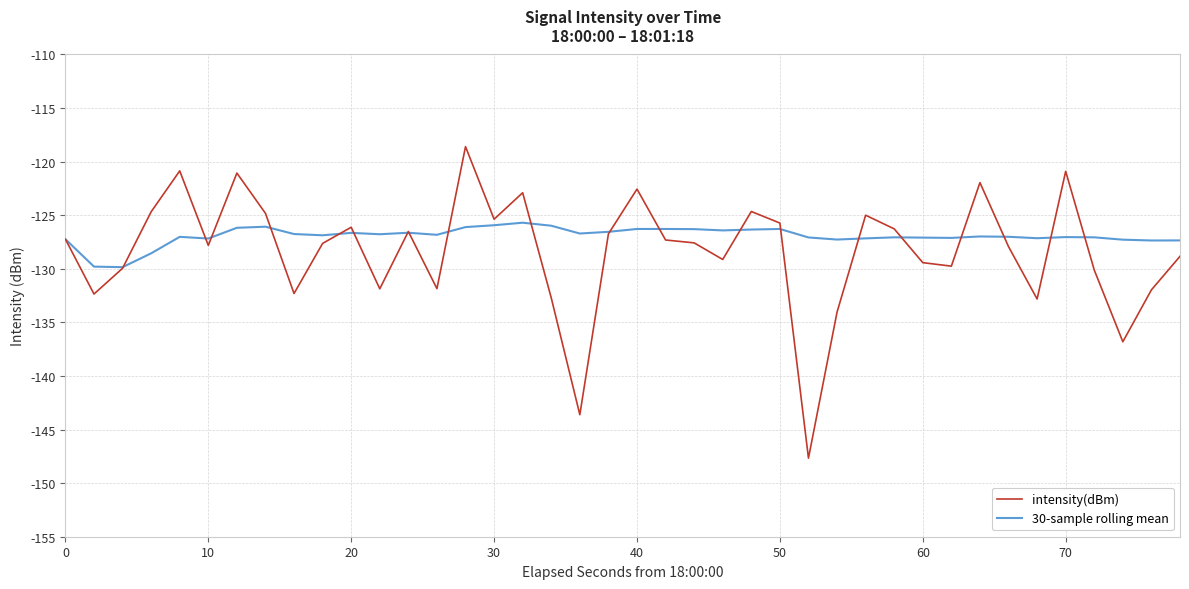

What is the maximum value for 30-sample rolling mean?

-125.7